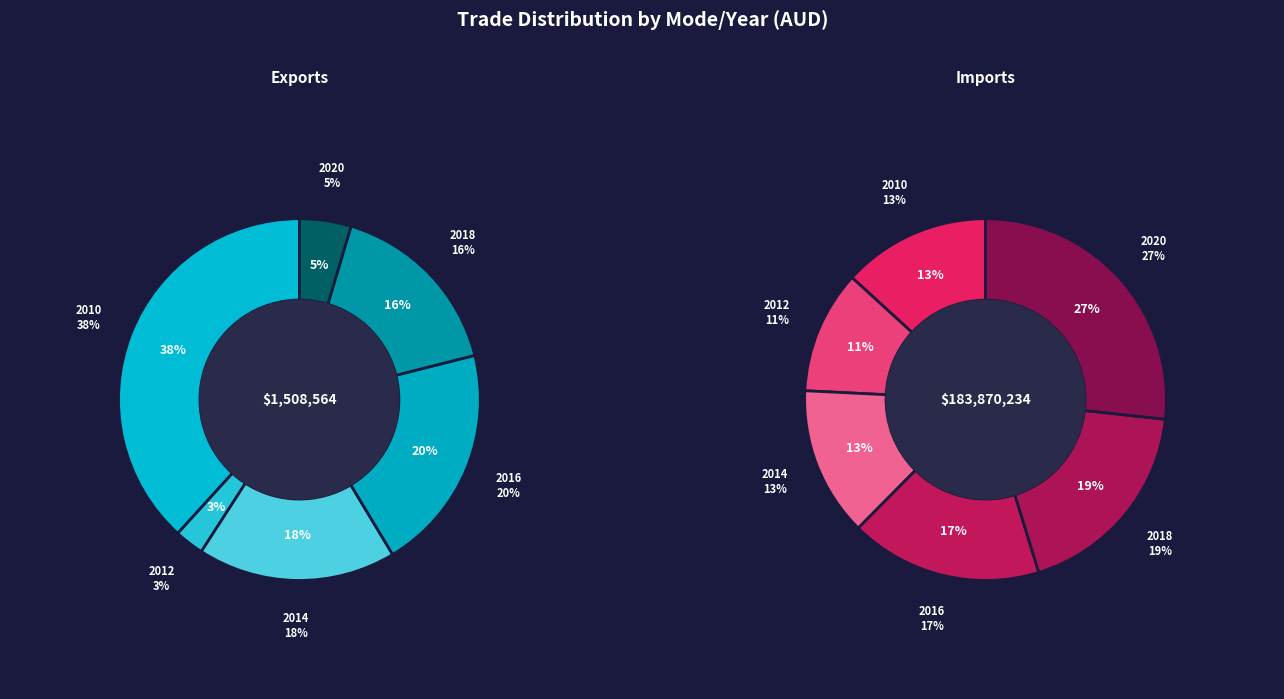

What is the difference between the highest and lowest values at 2016?

31289203.7